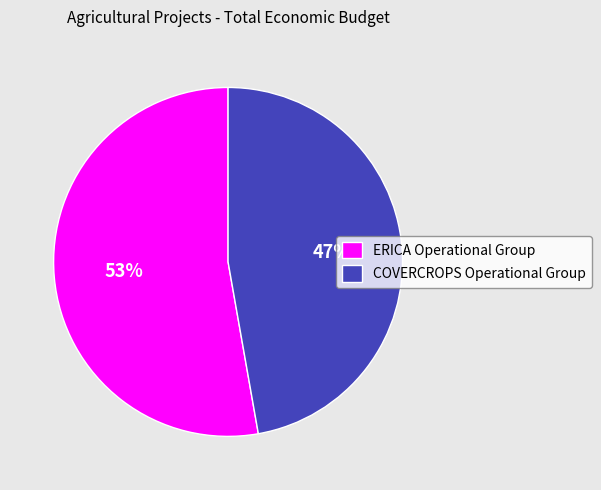

To the nearest percent, what portion does ERICA Operational Group represent?

53%